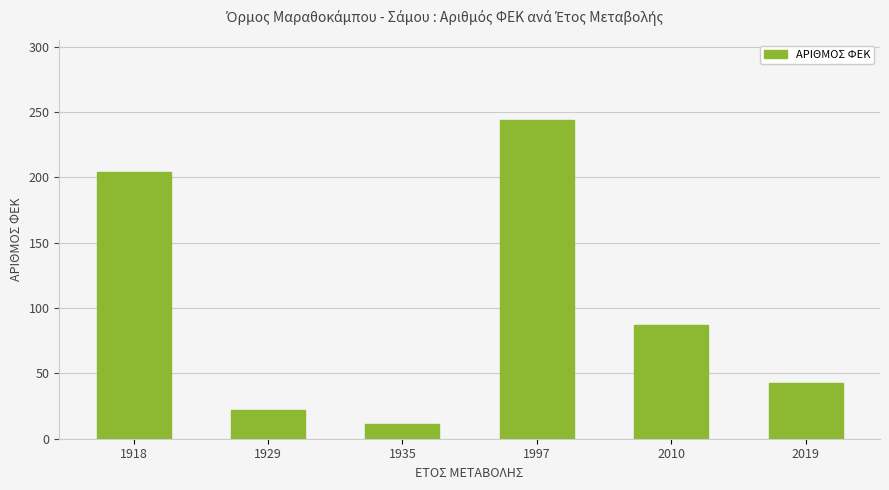

How many distinct data groups are displayed?

1